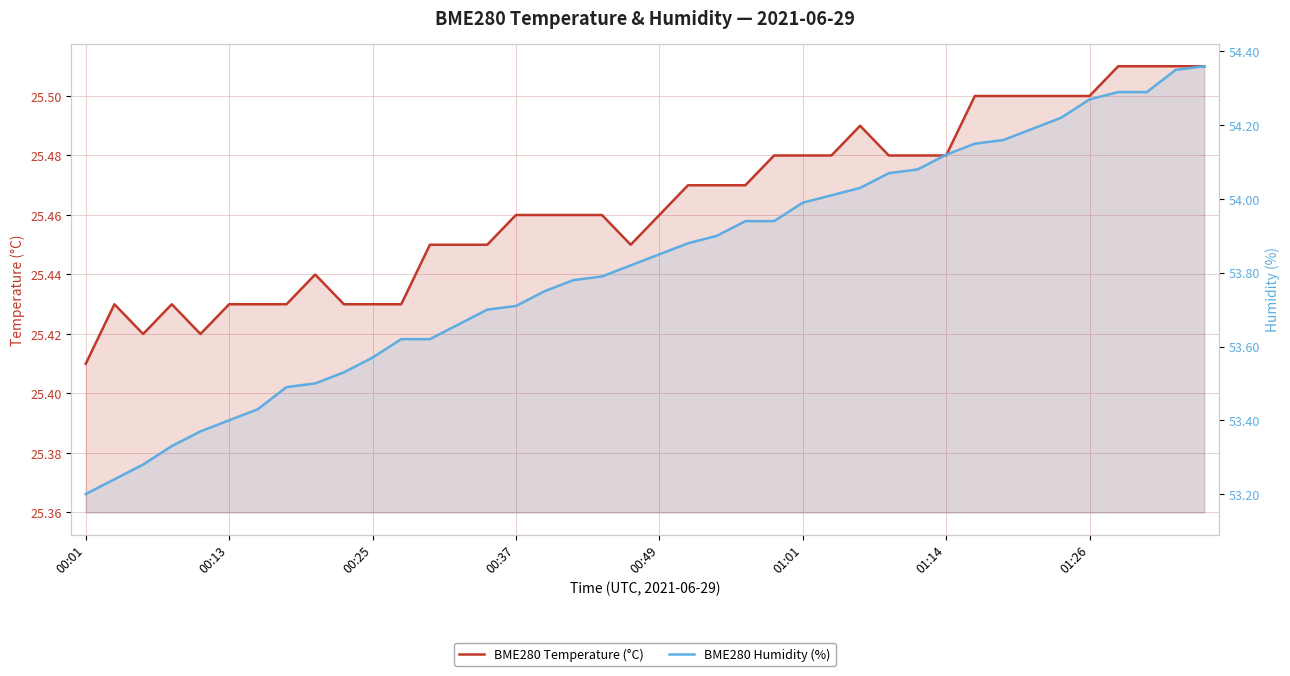

What is the average value of the BME280 Temperature (°C) series?

25.5